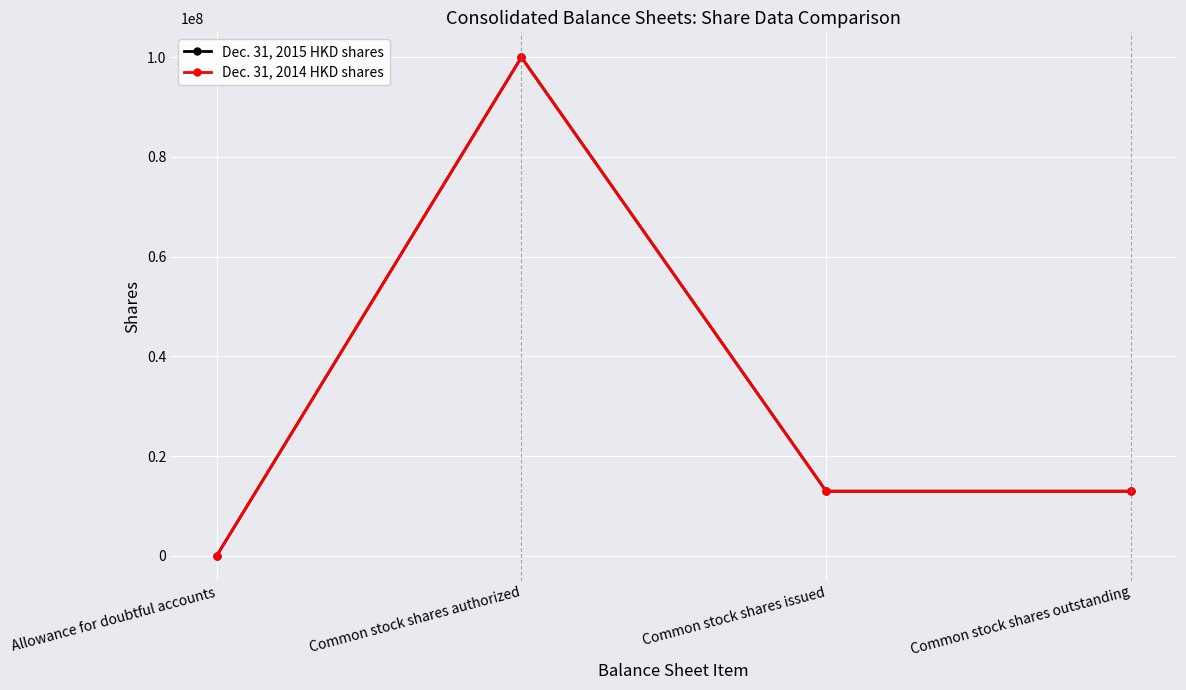

What is the difference between the maximum and minimum values in the Dec. 31, 2015 HKD shares series?

100000000